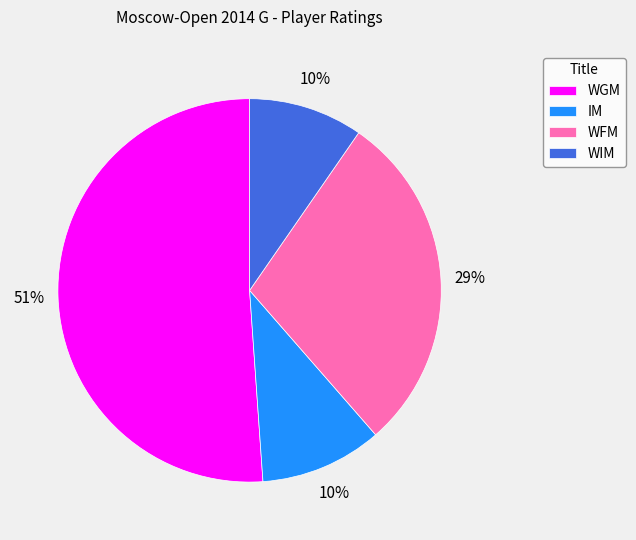

Combined, do WGM and WFM account for over 50%?

Yes